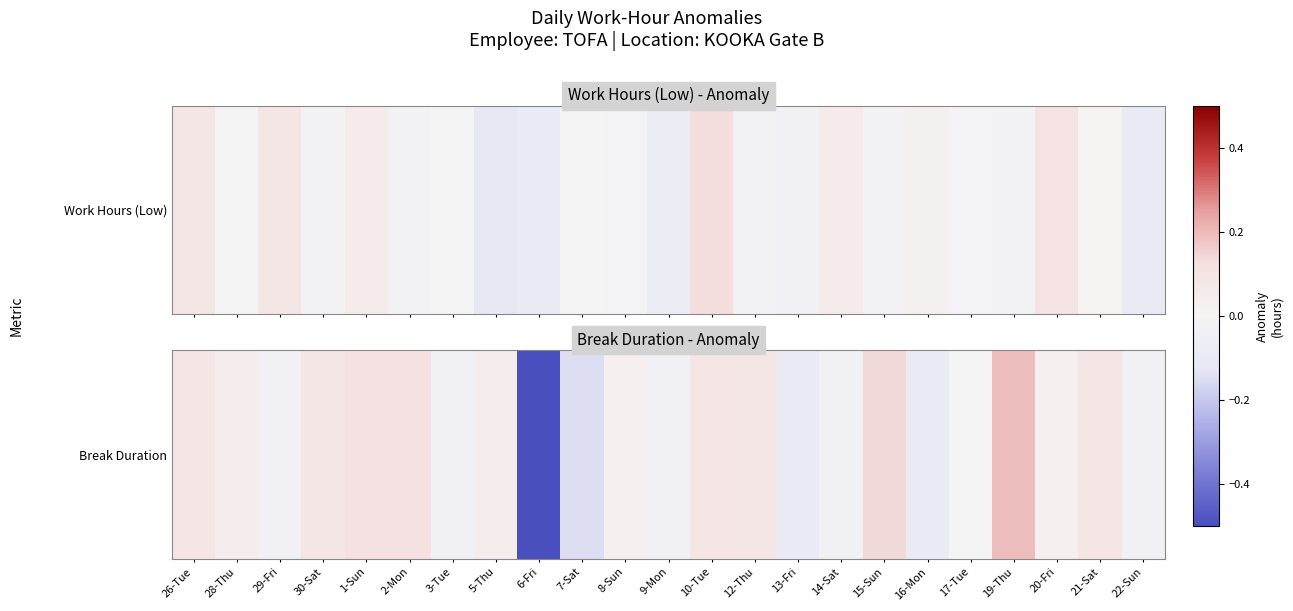

The value at 29-Fri is -0.1. True or false?

False